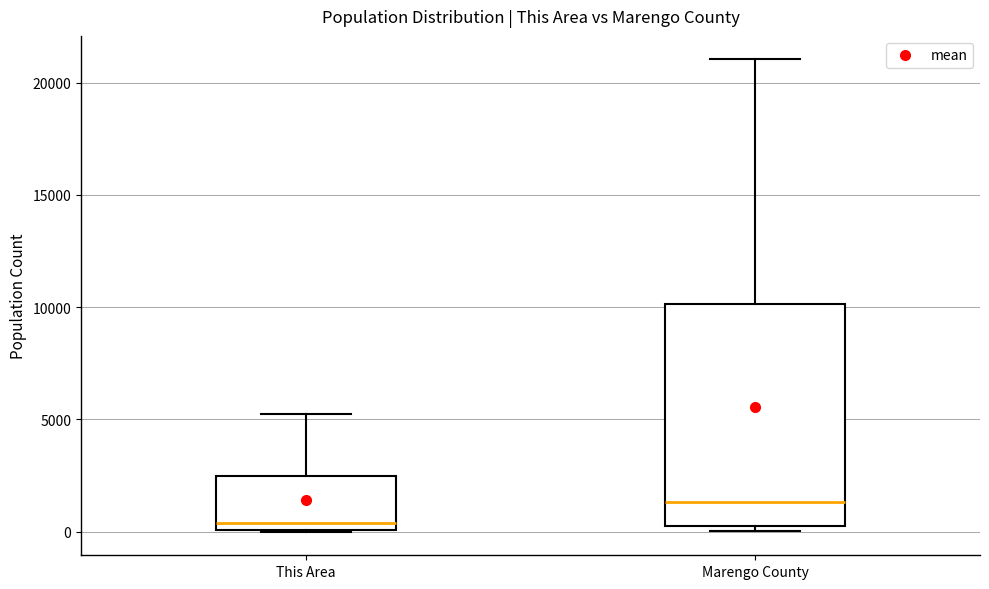

Reading left to right, transcribe this box plot: for each box, give where its median line is, the range the box spans, and where its two whiskers end, as read against the y-axis. The values are not printed on the chart, so give them approximately, as read against the axis.

This Area: median 500, box 0 to 2500, whiskers 0 to 5000
Marengo County: median 1500, box 0 to 10000, whiskers 0 (just below the box's lower edge) to 21000